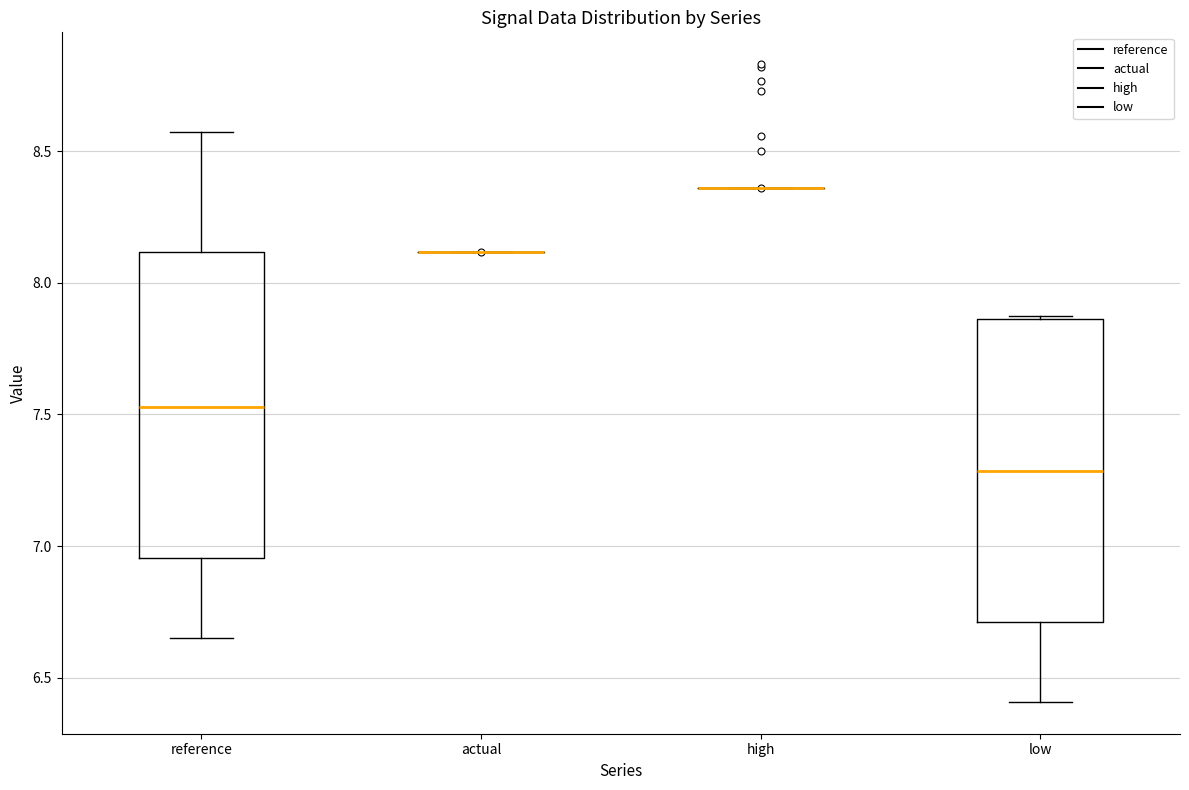

Where does the upper whisker of the box for reference end on the y-axis? The values are not printed on the chart, so give them approximately, as read against the axis.

8.55